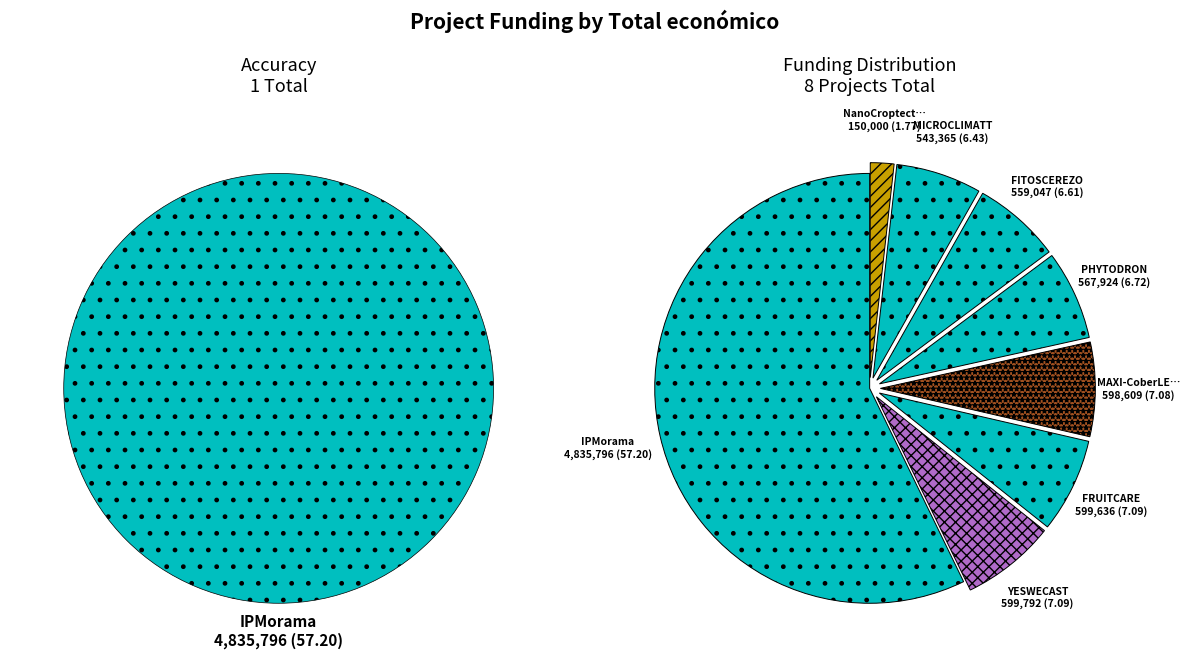

What is the ratio of the value at NanoCroptective to the value at MAXI-CoberLEG?

0.3